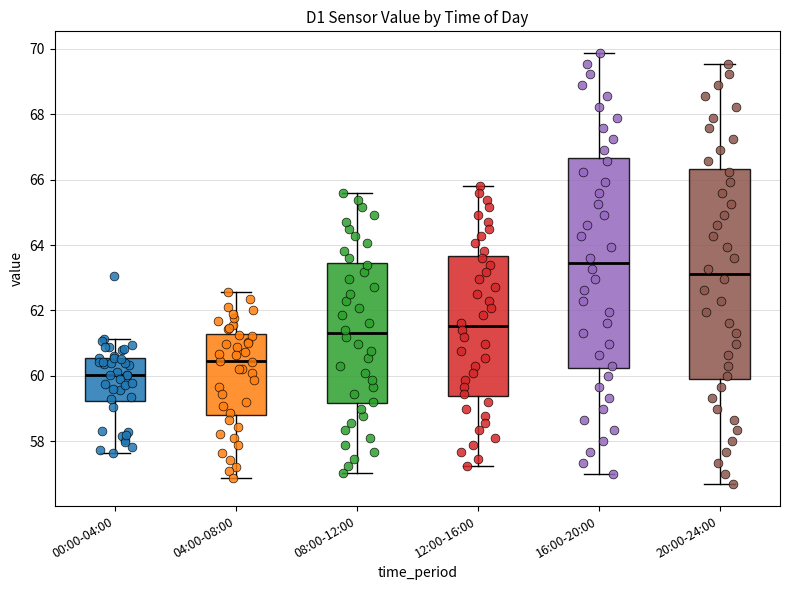

Where is the upper edge of the box for 08:00-12:00 on the y-axis? The values are not printed on the chart, so give them approximately, as read against the axis.

63.4